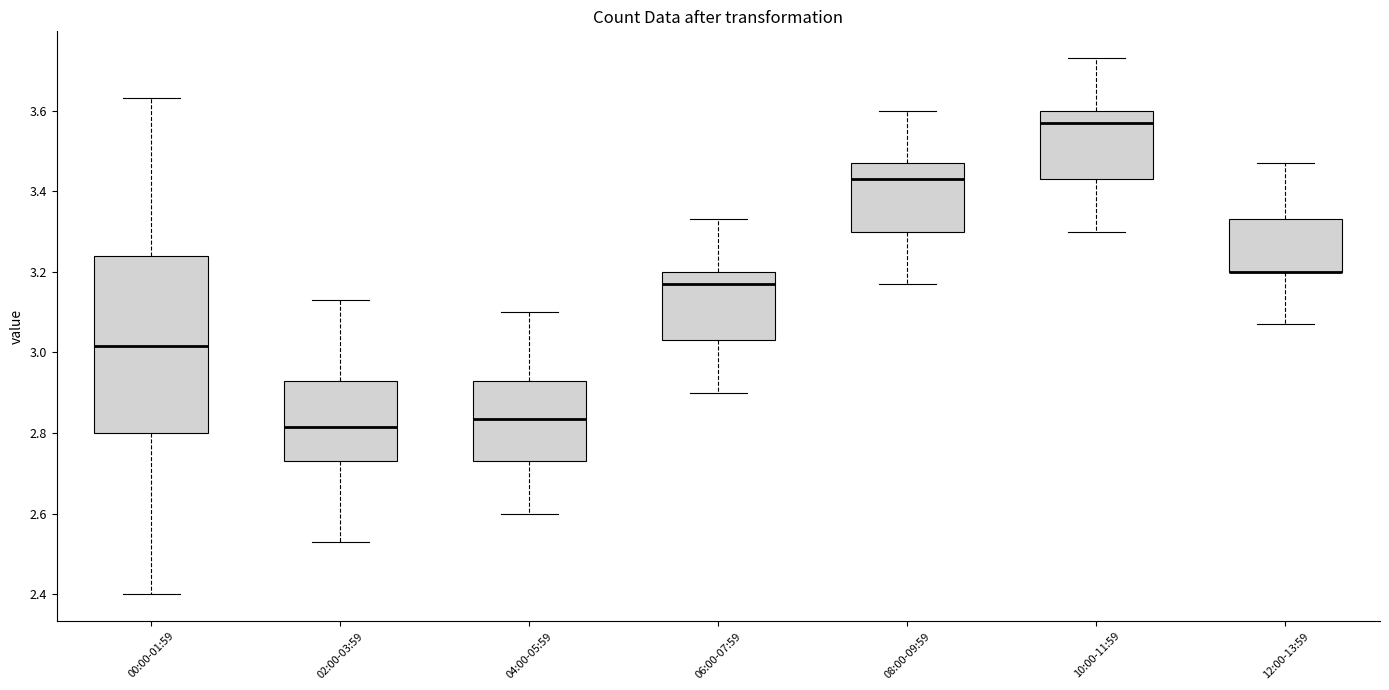

Which box is the tallest, from its lower edge to its upper edge?

00:00-01:59